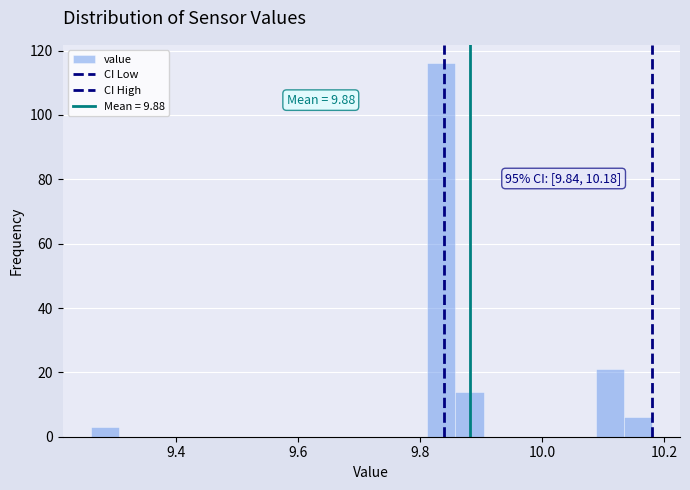

Read against the x-axis, roughly where is the centre of the tallest bar?

9.84